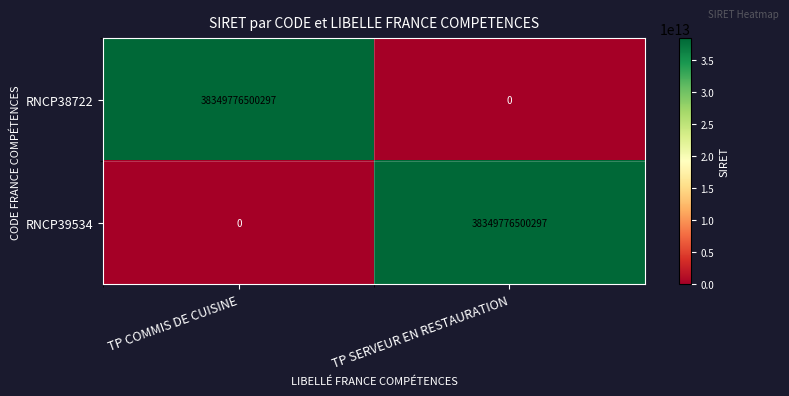

How many distinct data groups are displayed?

2